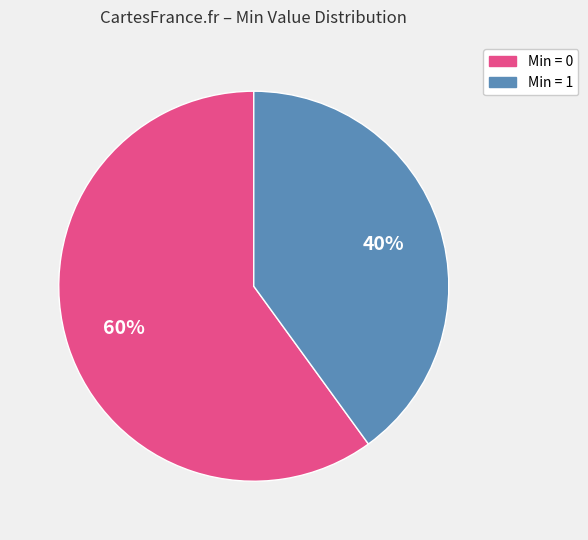

Does any single category account for the majority?

Yes